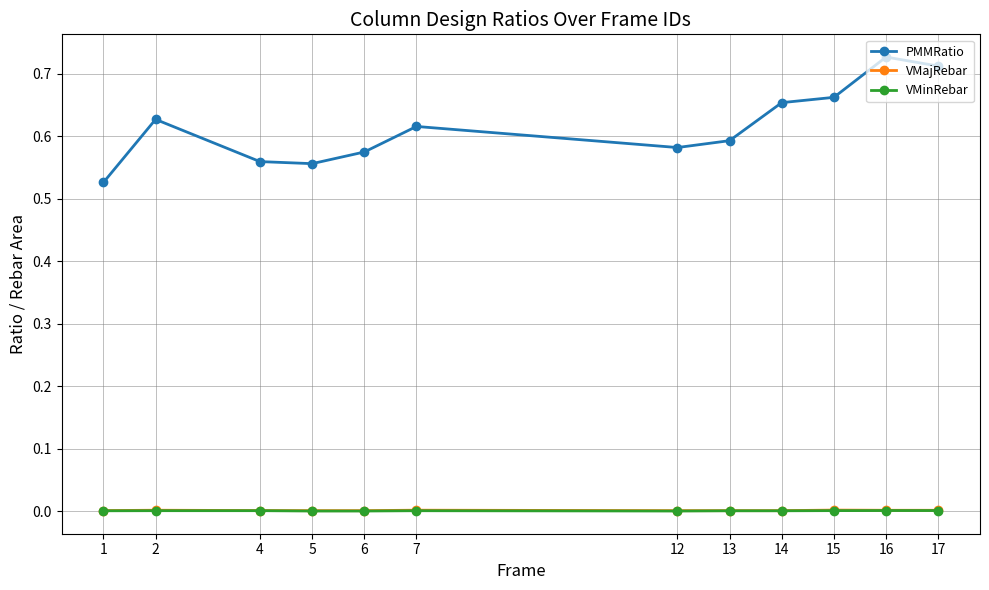

True or false: VMinRebar and PMMRatio cross at least once.

False